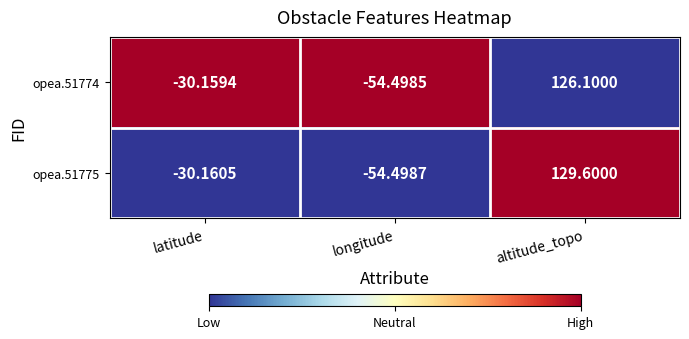

Rank the categories by opea.51775 value from highest to lowest.

altitude_topo, latitude, longitude